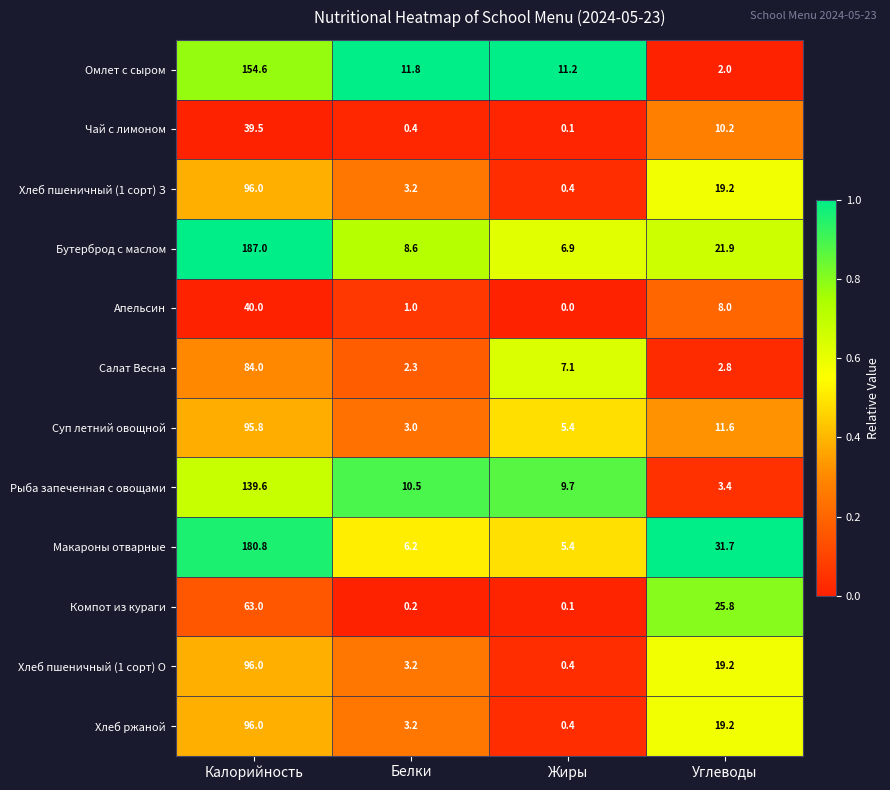

Which series has the largest total across all categories?

Бутерброд с маслом